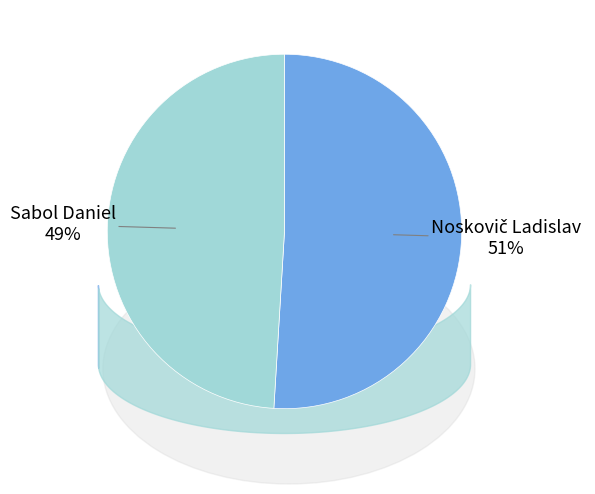

Is it true that Noskovič Ladislav is 51% of the pie?

True